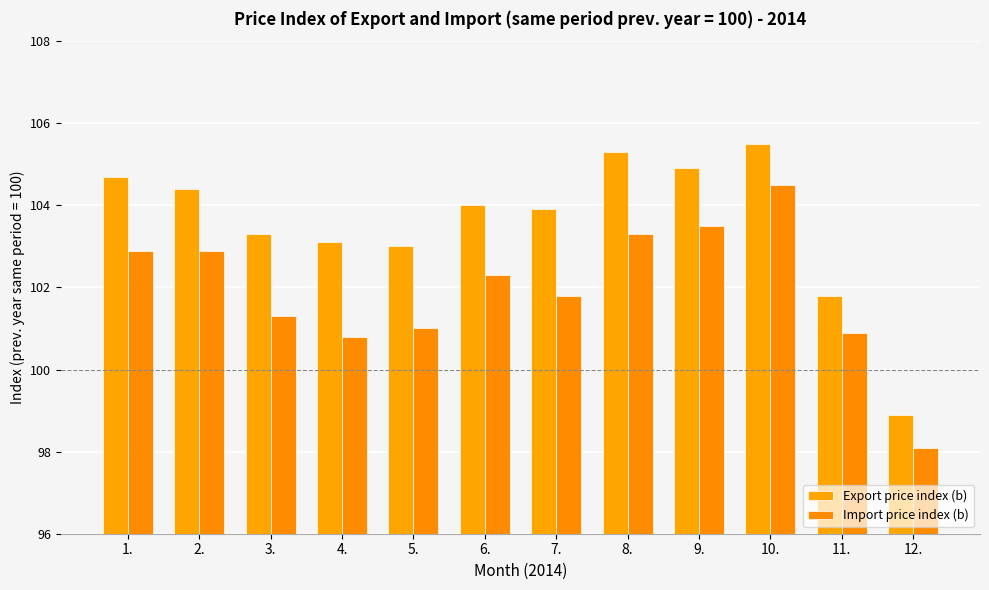

Does the chart contain any negative values?

No